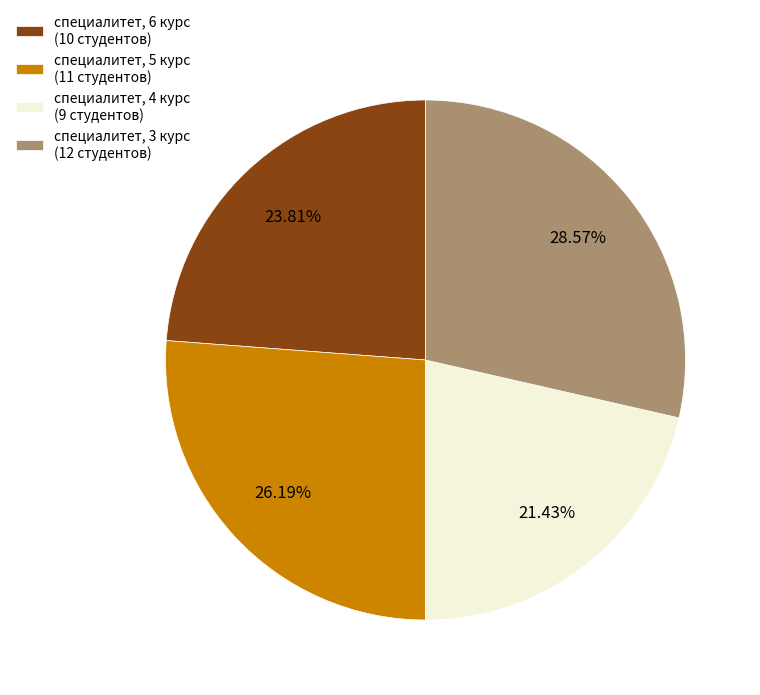

The специалитет, 4 курс slice represents 10% of the pie. True or false?

False